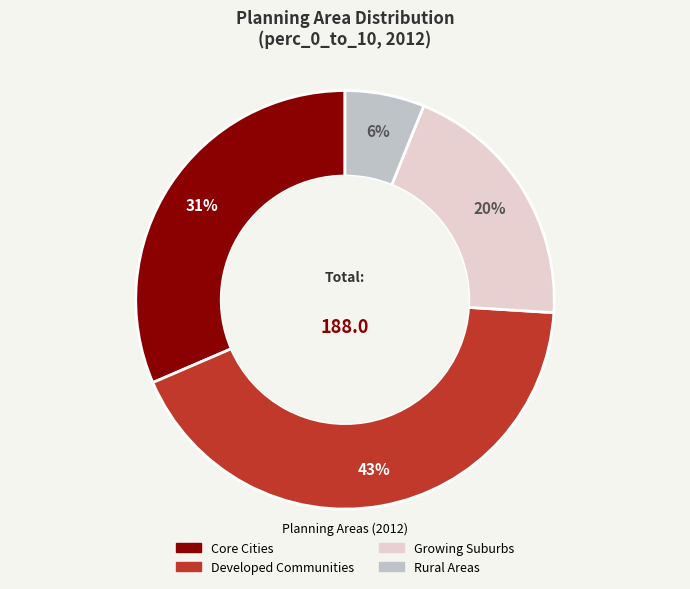

To the nearest percent, what is the average slice percentage?

25%